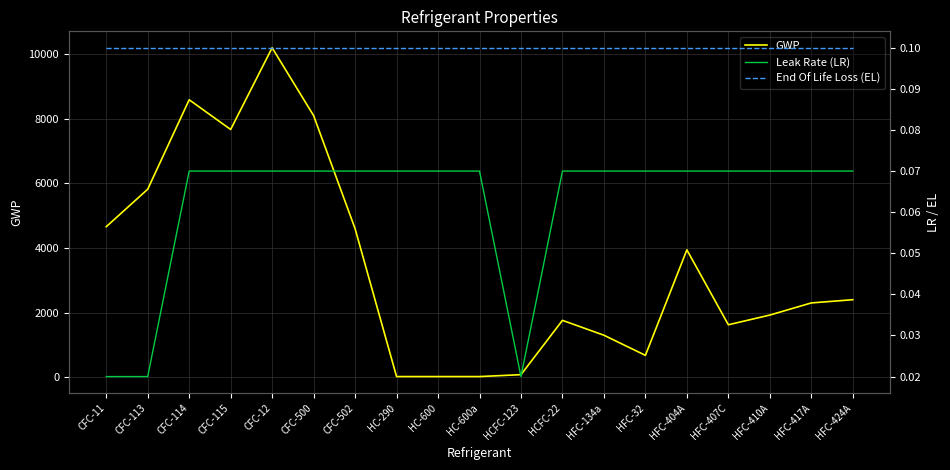

How many data points in GWP are less than 2300?

9